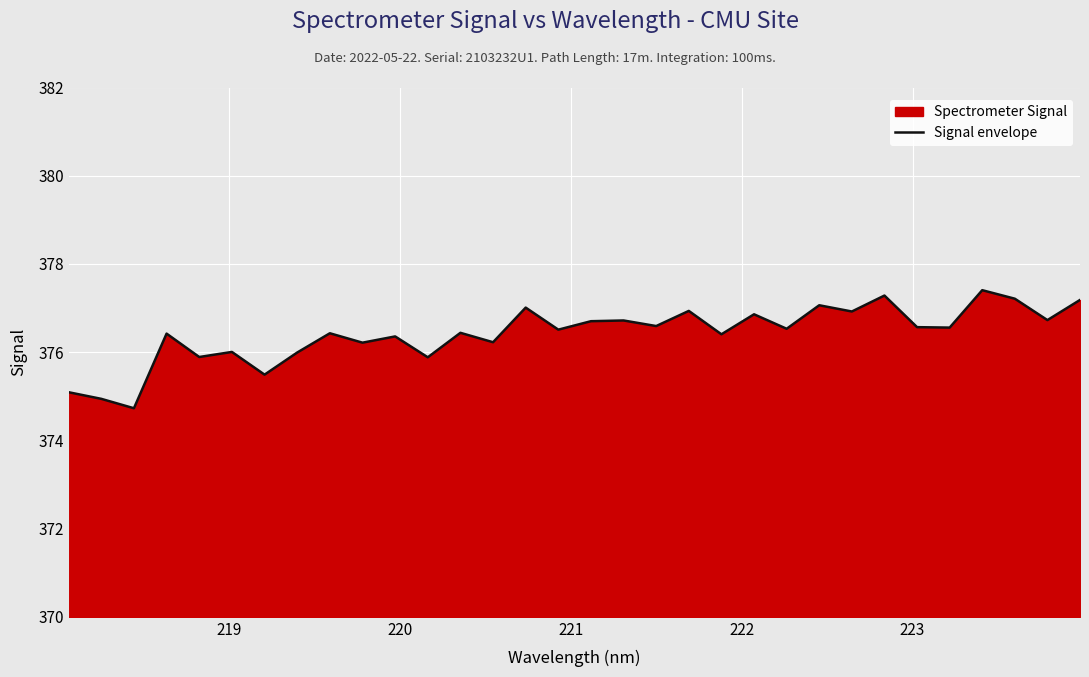

What is the minimum value shown in the chart?

374.7